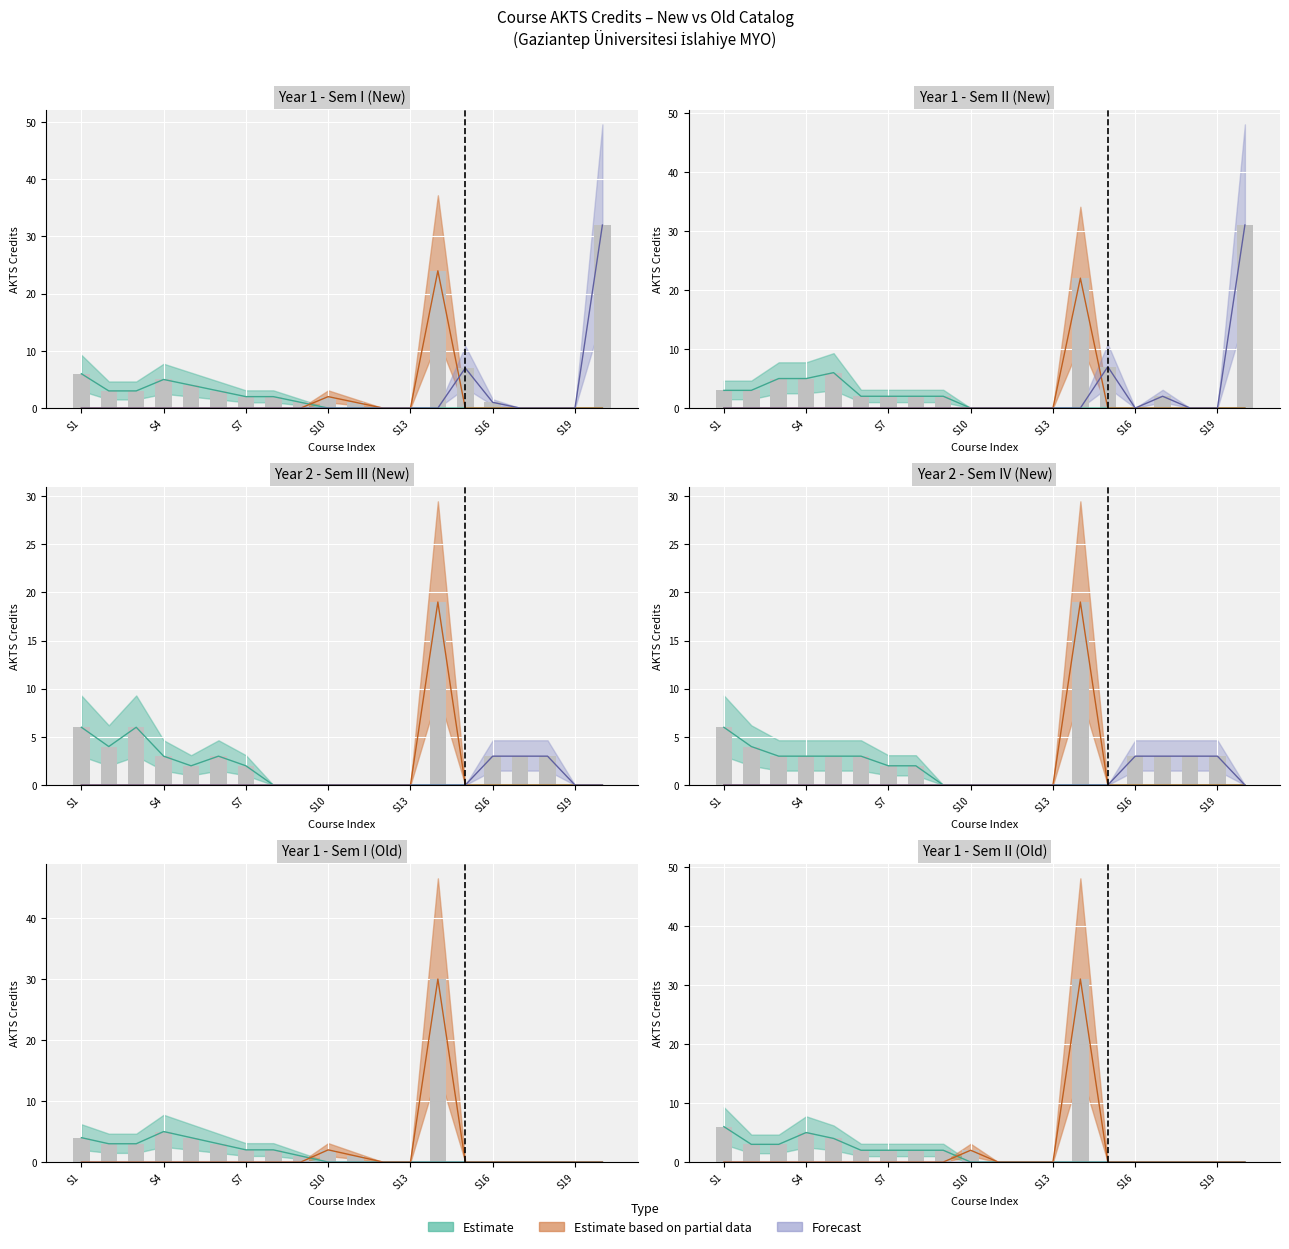

How many bars are there in each group?

6